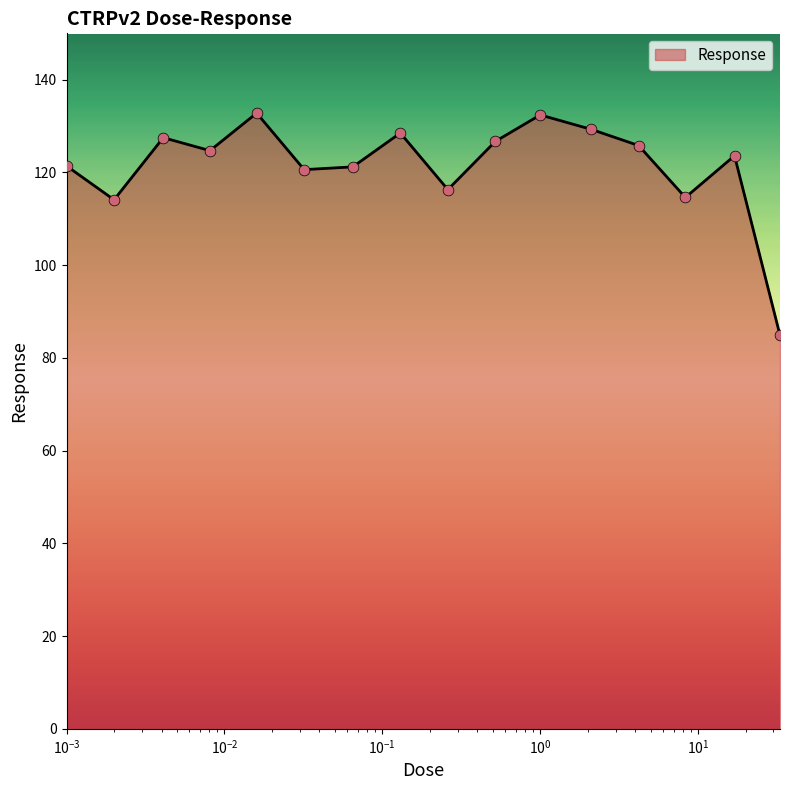

What is the difference between the maximum and minimum values?

47.9